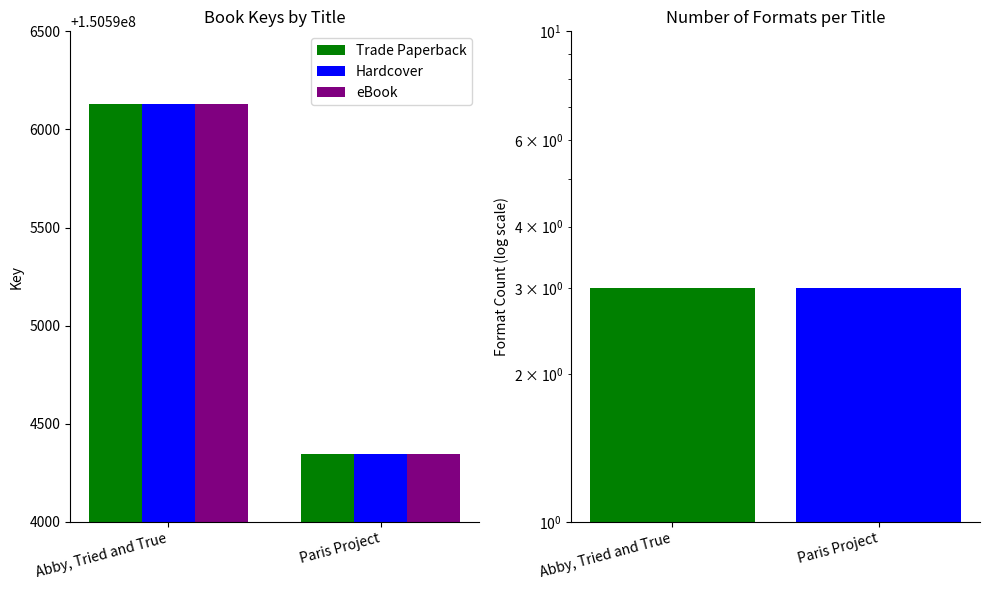

Are the bars grouped side by side (vs. stacked)?

Yes